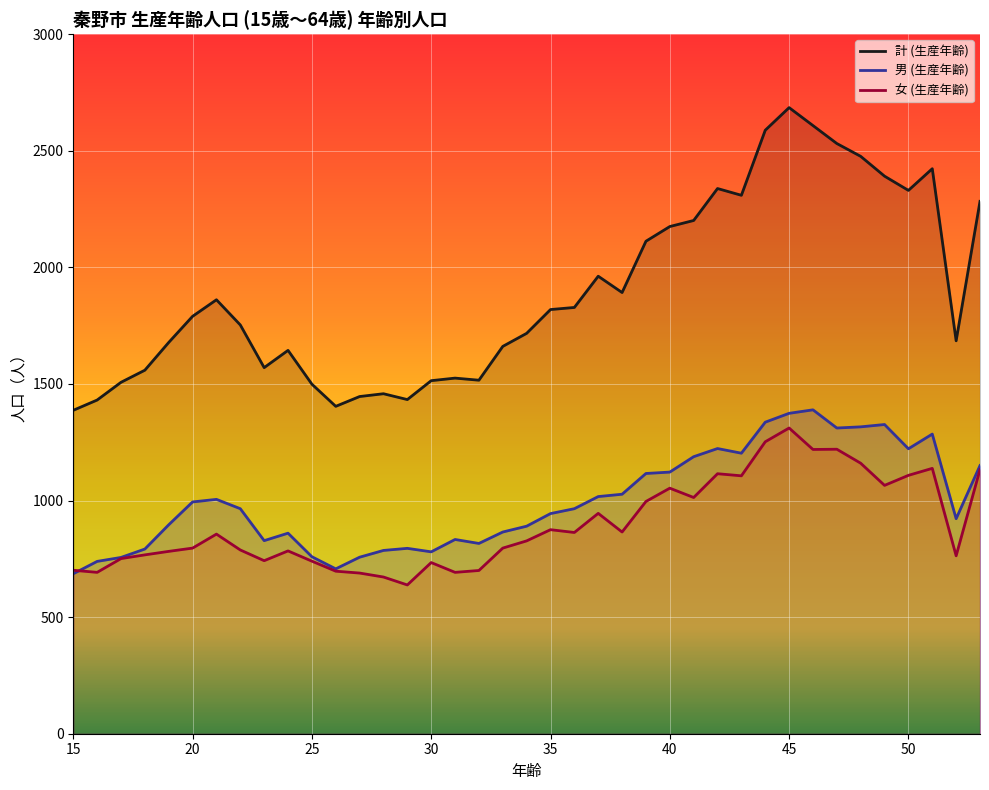

Does the chart display data point markers on the line(s)?

No